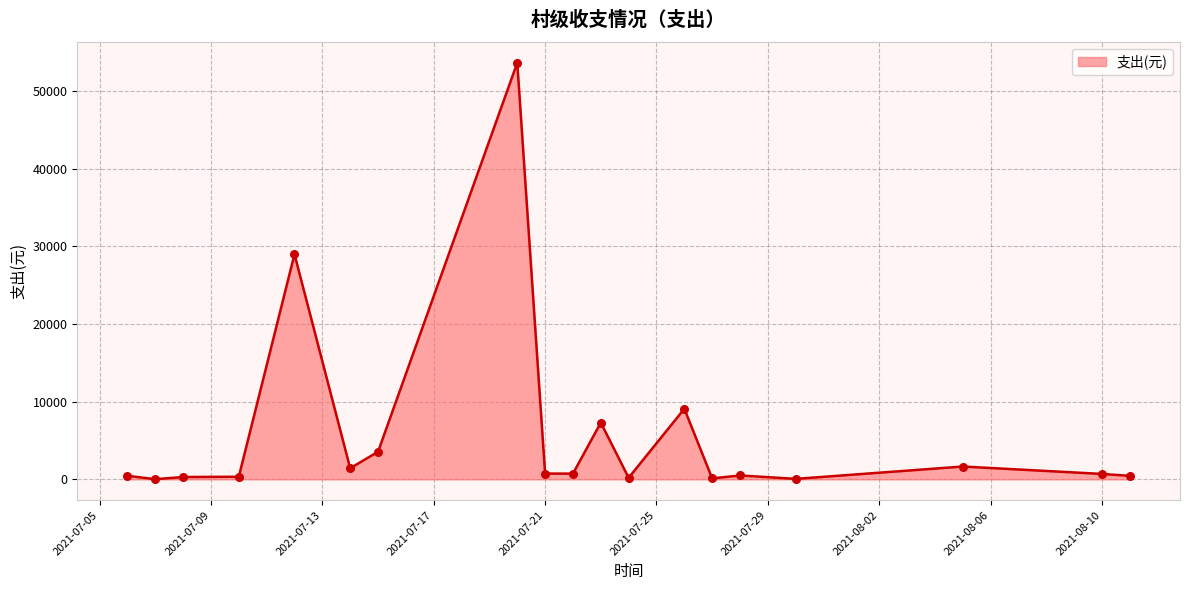

What is the difference between the maximum and minimum values?

53600.5